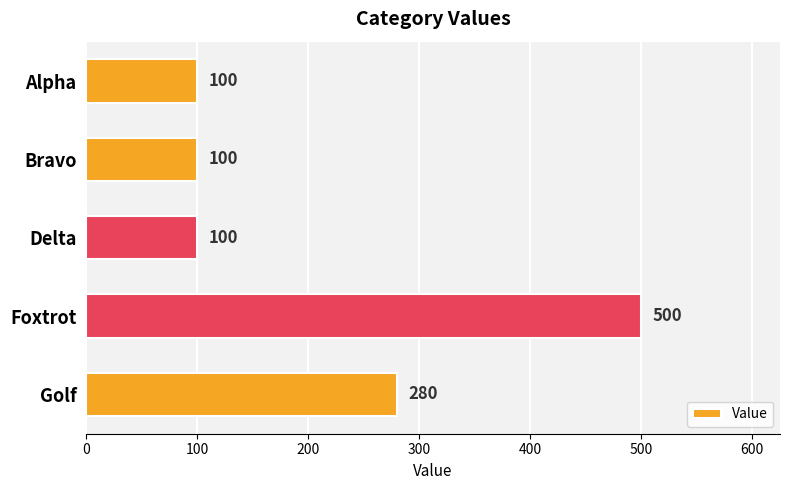

The value at Golf is 429. True or false?

False